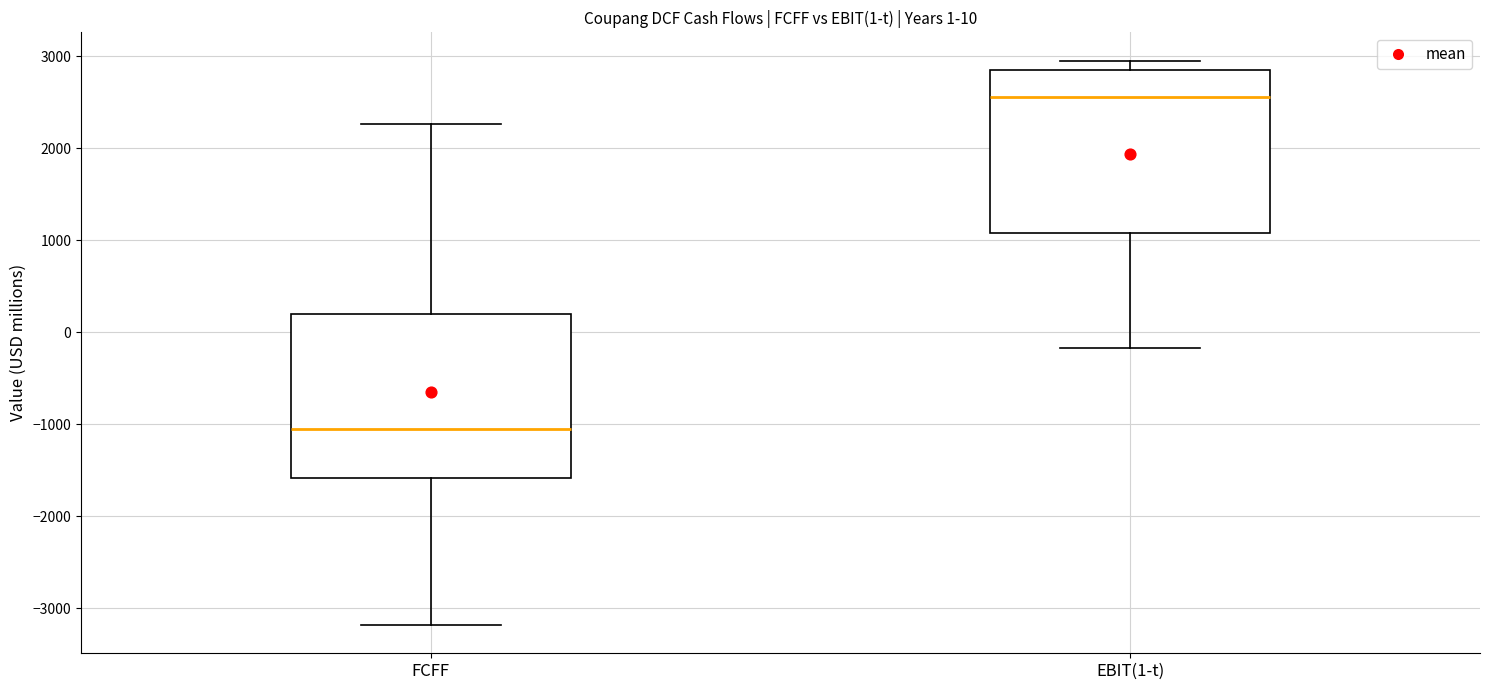

Which box's median line is the lowest?

FCFF